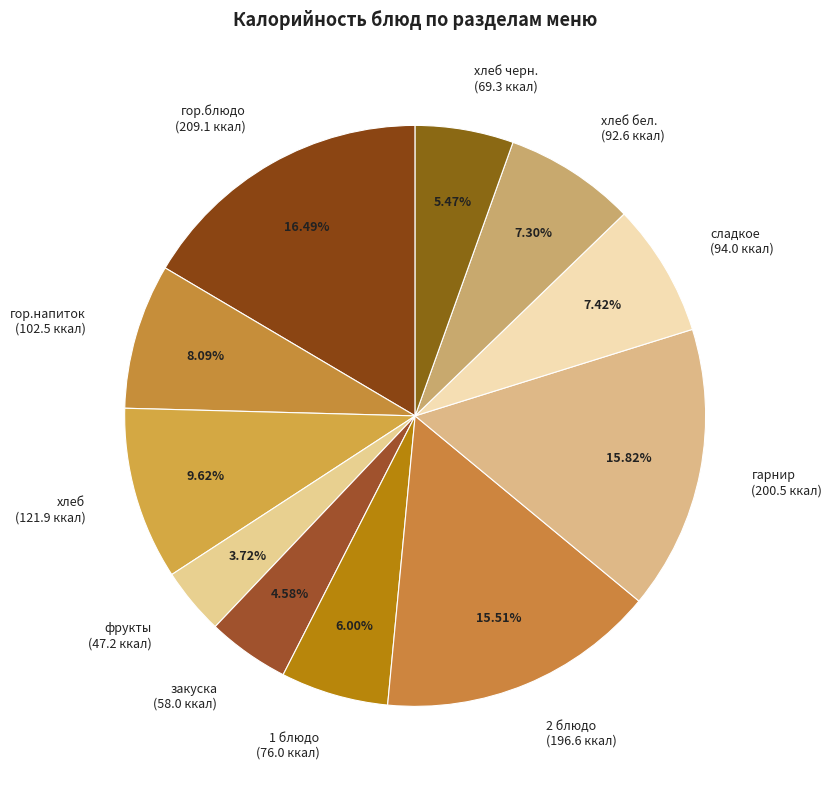

What is the ratio of the value at сладкое (94.0 ккал) to the value at 2 блюдо (196.6 ккал)?

0.5